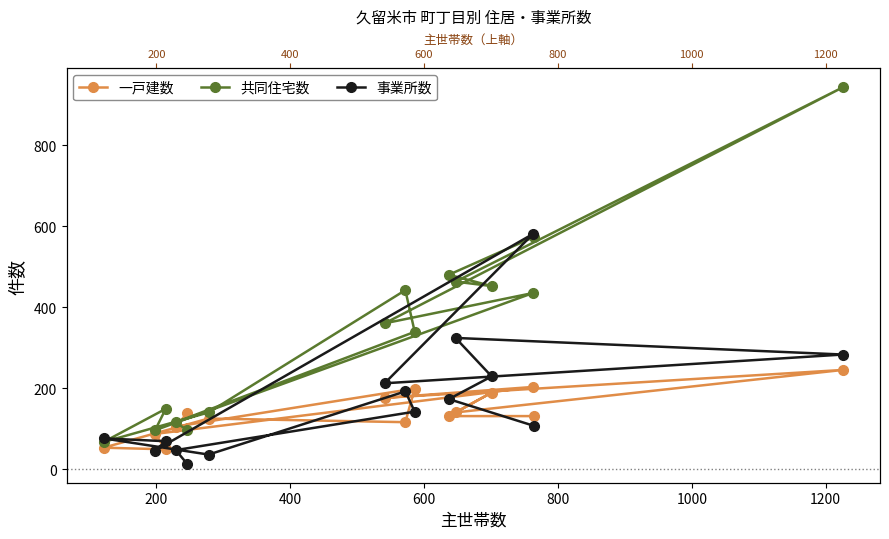

How many times do 事業所数 and 一戸建数 cross each other?

6